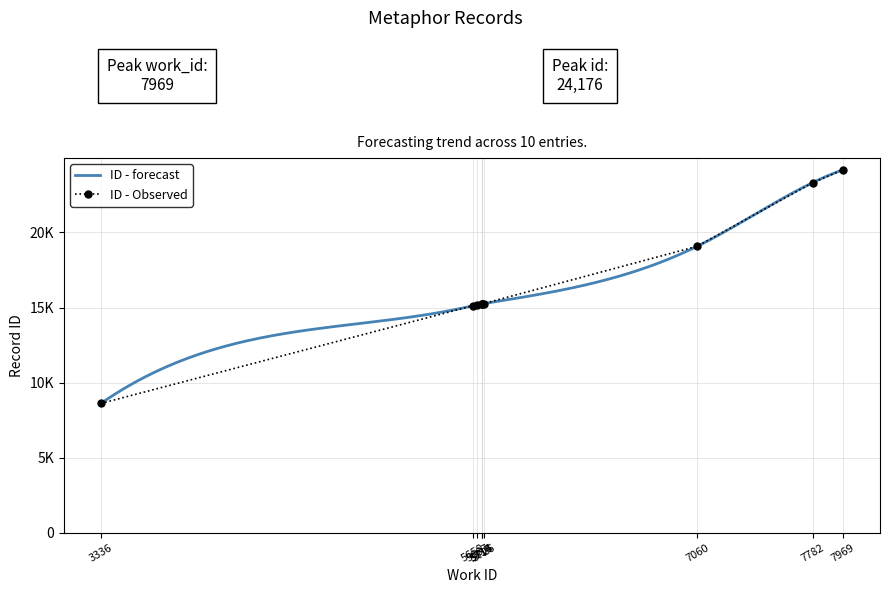

What is the value of the 2nd point from the left?

15114